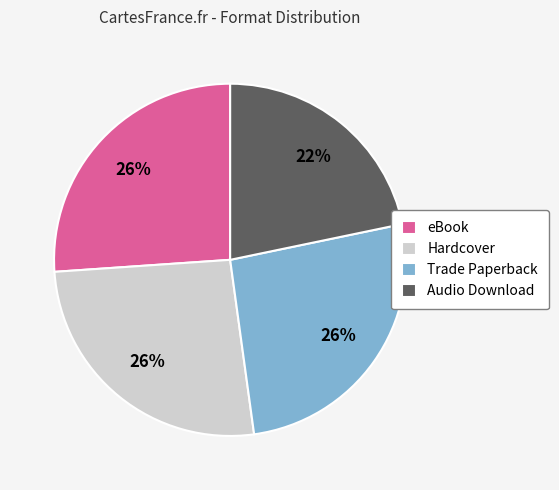

Is the sum of Hardcover and Audio Download greater than half?

No